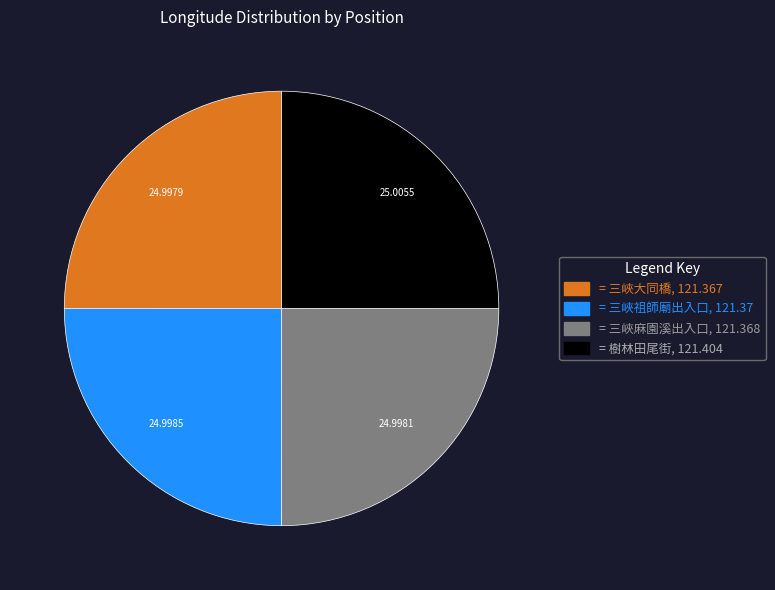

Is there a majority slice in this chart?

No